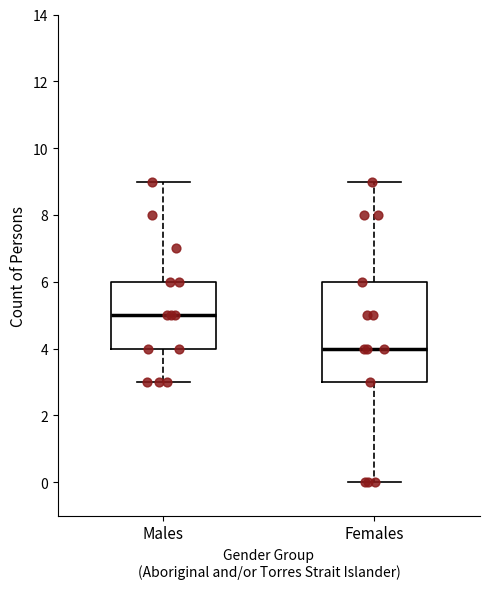

Comparing the boxes themselves (not the whiskers), which one is the tallest?

Females